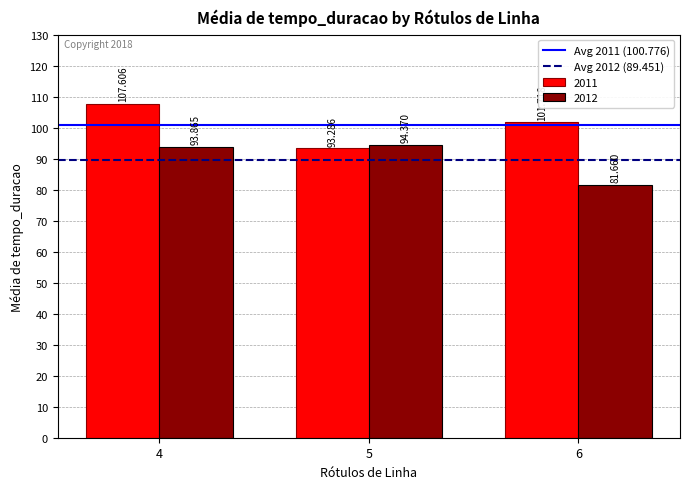

Is the value of 2011 at 4 greater than the value of 2012 at 6?

Yes